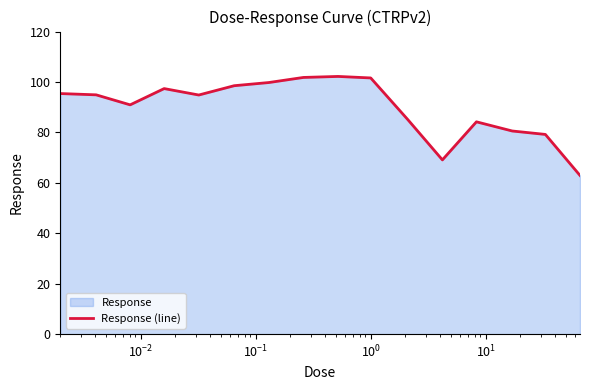

What is the value of the 4th point from the left?

97.4